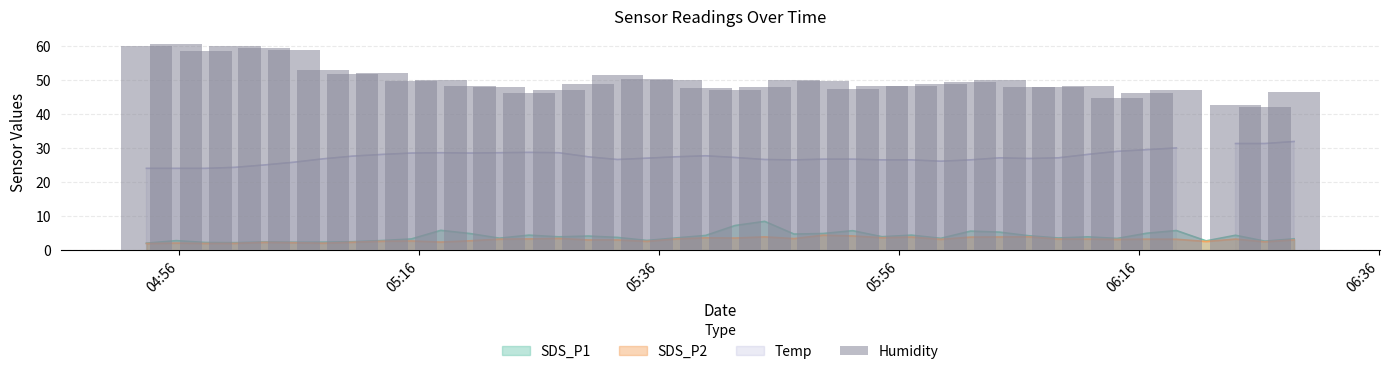

Where does the data first go above 49?

04:56